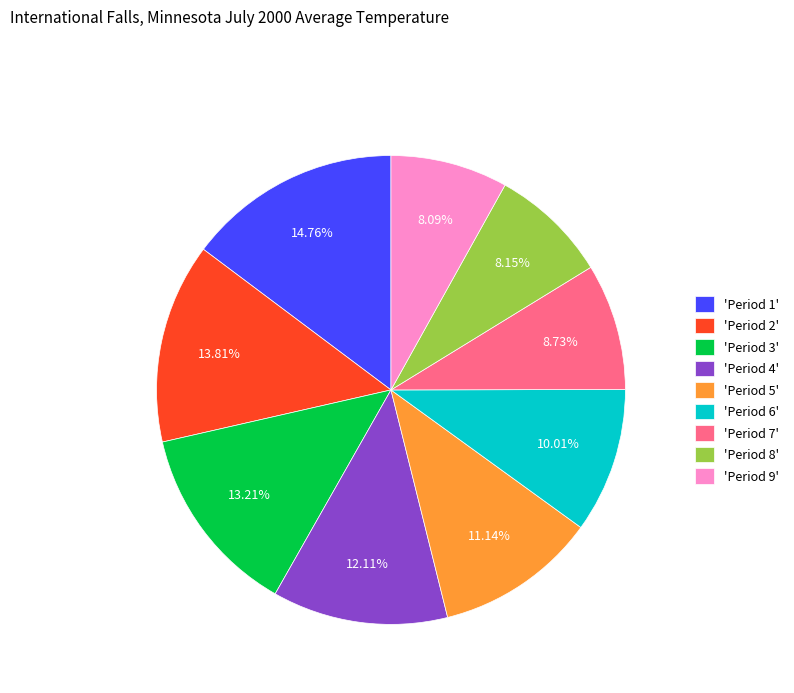

How many slices are in this pie chart?

9